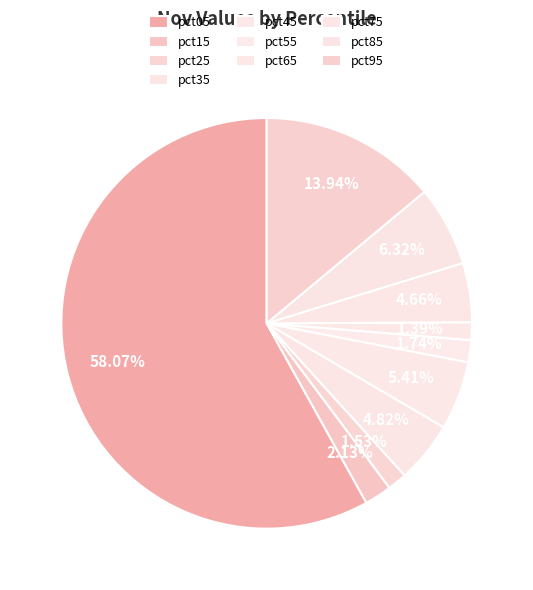

Does pct05 represent more than half of the total?

Yes